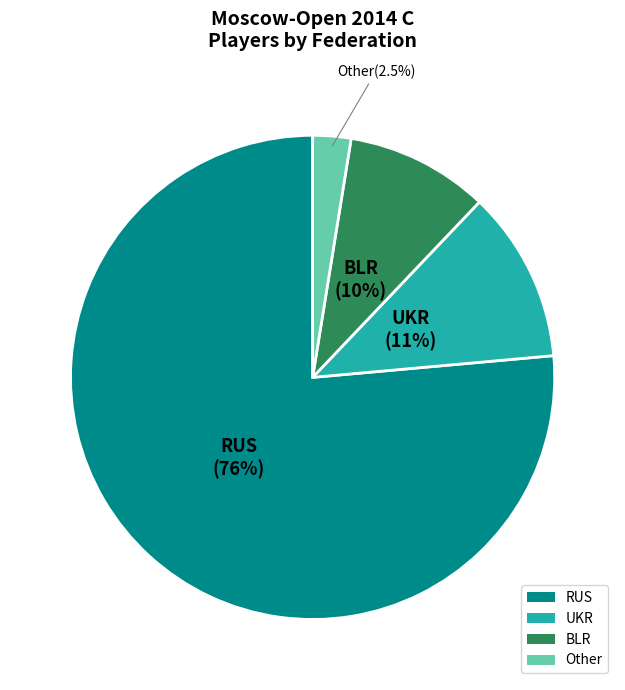

To the nearest percent, what is the combined percentage of BLR and Other?

12%